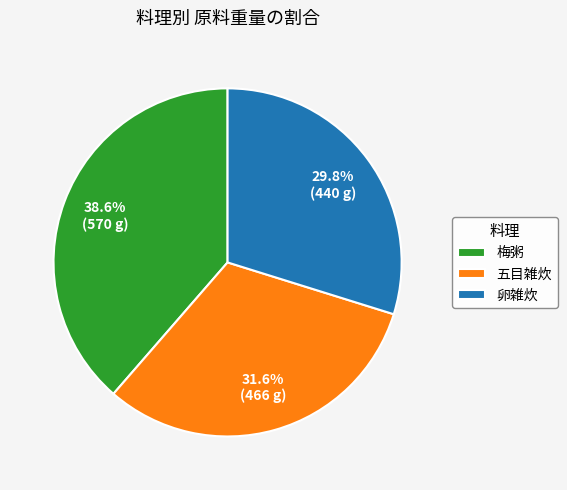

Does 梅粥 account for over 50% of the chart?

No